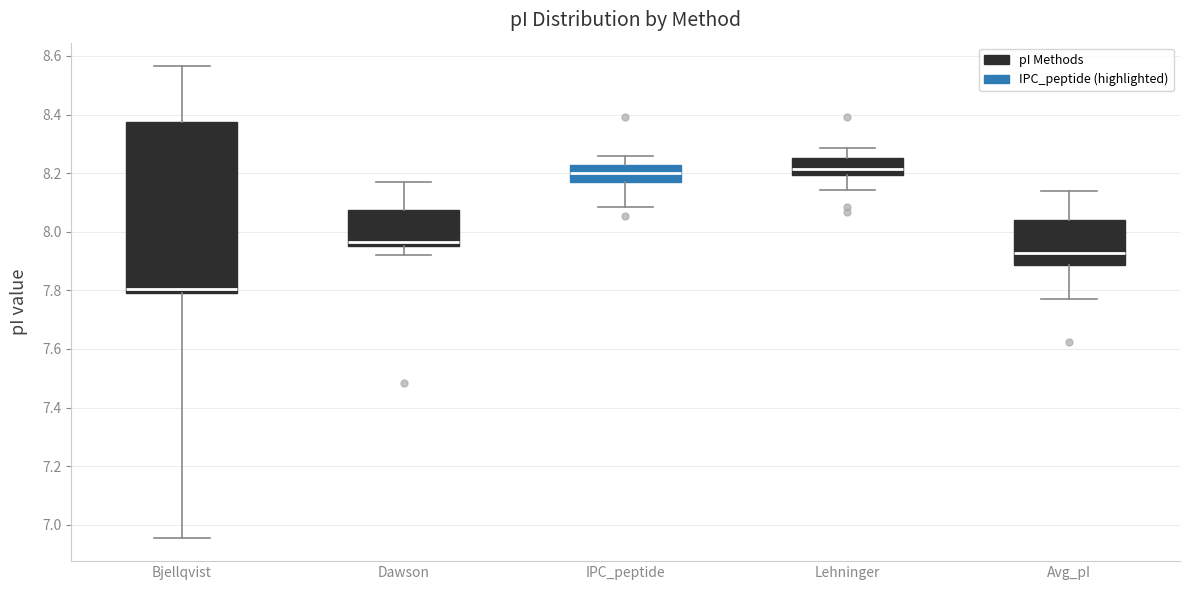

Where does the lower whisker of the box for Avg_pI end on the y-axis? The values are not printed on the chart, so give them approximately, as read against the axis.

7.76